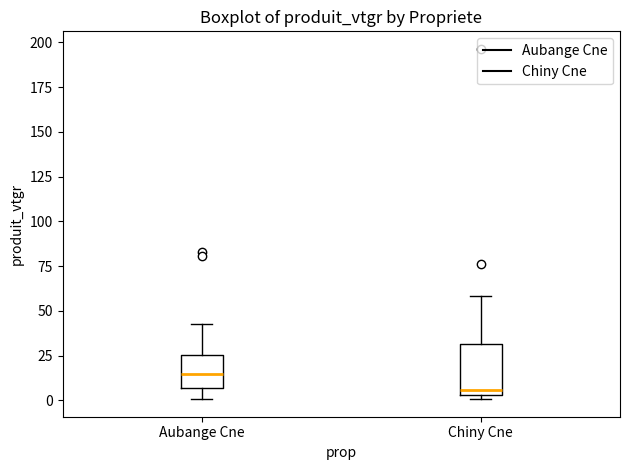

Reading left to right, transcribe this box plot: for each box, give where its median line is, the range the box spans, and where its two whiskers end, as read against the y-axis. The values are not printed on the chart, so give them approximately, as read against the axis.

Aubange Cne: median 15, box 5 to 25, whiskers 0 to 45
Chiny Cne: median 5 (just above the box's lower edge), box 5 to 30, whiskers 0 to 60